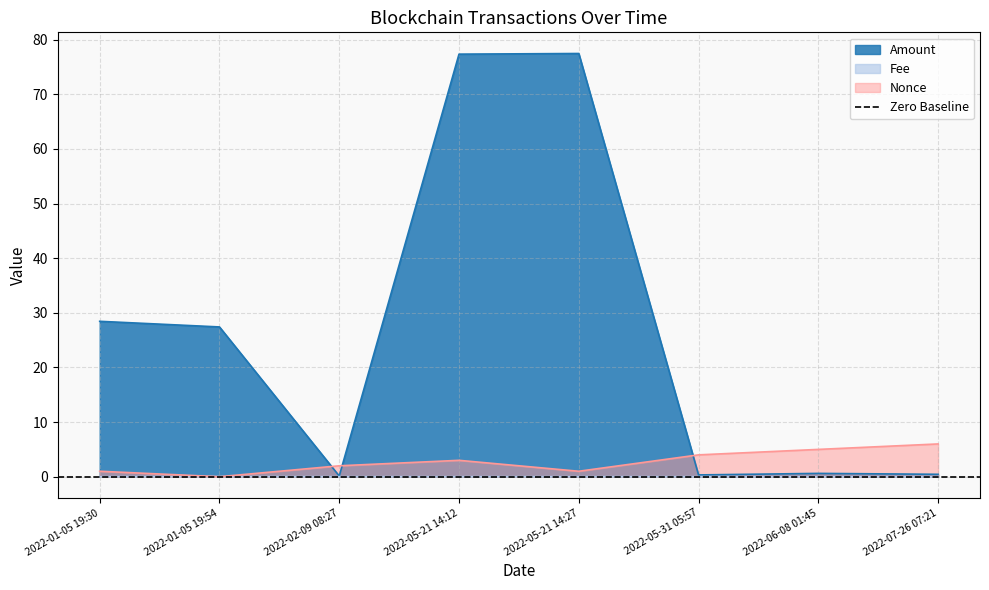

What are all the series names shown in the legend?

Amount, Fee, Nonce